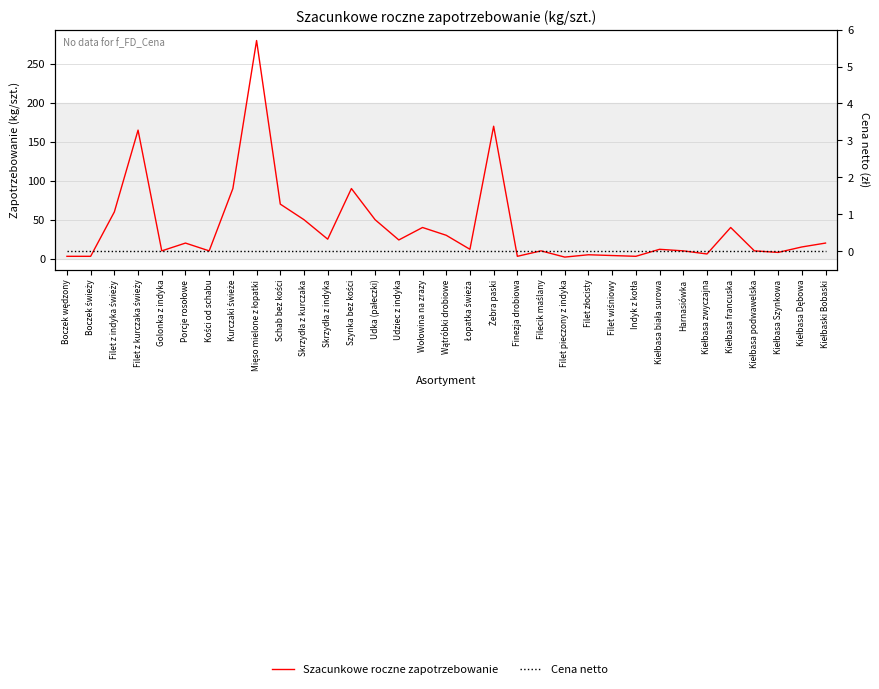

Rank the series at Harnasiówka from highest to lowest value.

Szacunkowe roczne zapotrzebowanie, Cena netto